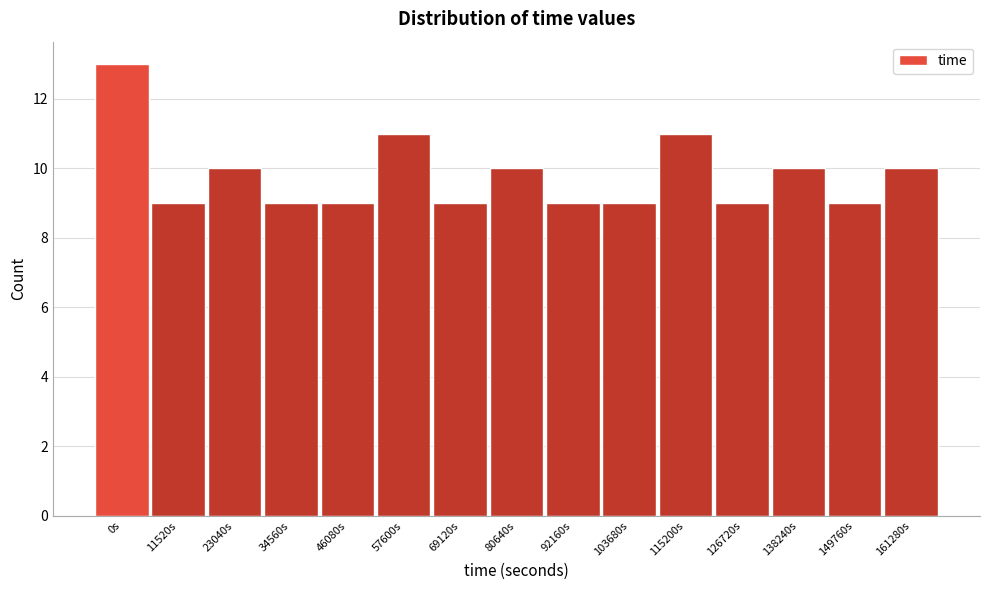

Reading right to left, what are all the values shown in this chart?

161280s=10	149760s=9	138240s=10	126720s=9	115200s=11	103680s=9	92160s=9	80640s=10	69120s=9	57600s=11	46080s=9	34560s=9	23040s=10	11520s=9	0s=13